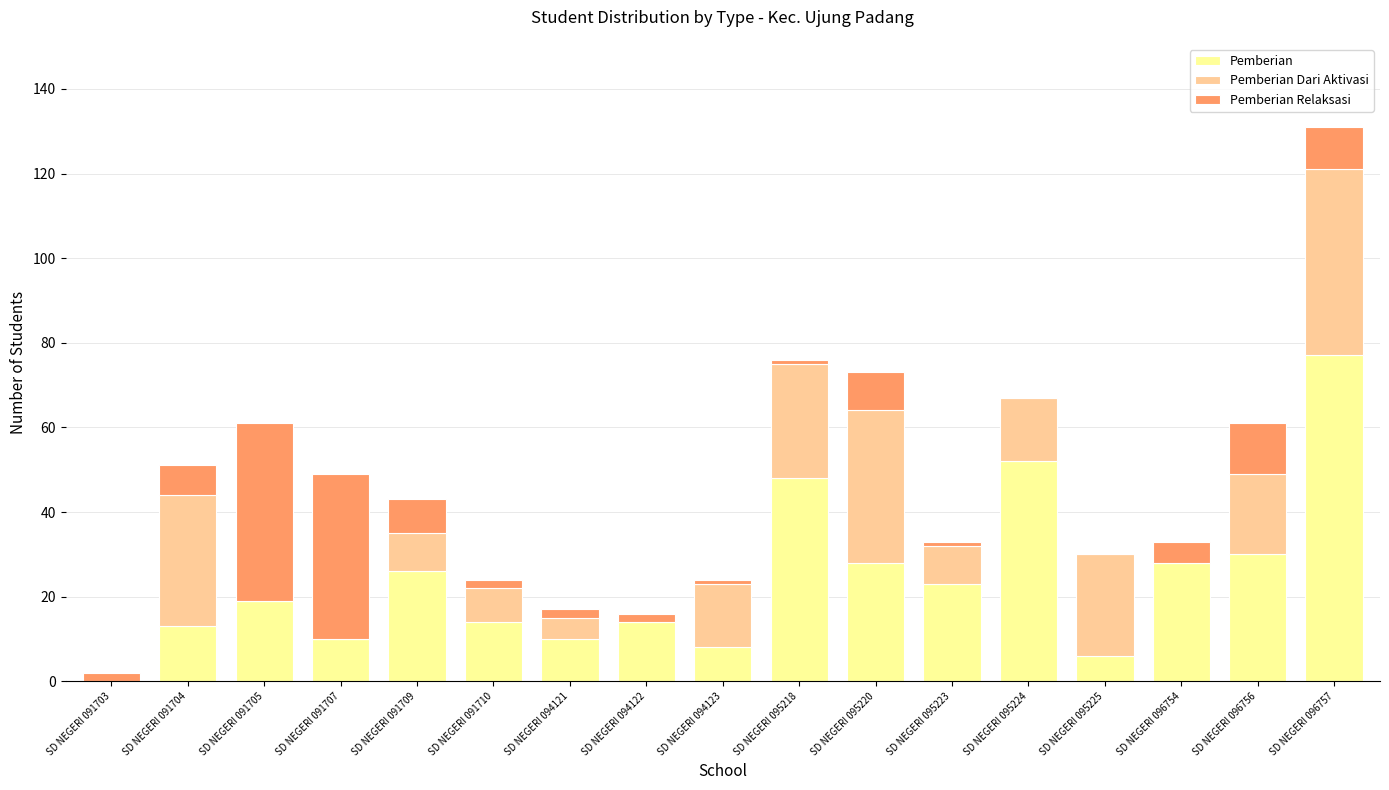

Are the bars horizontal?

No